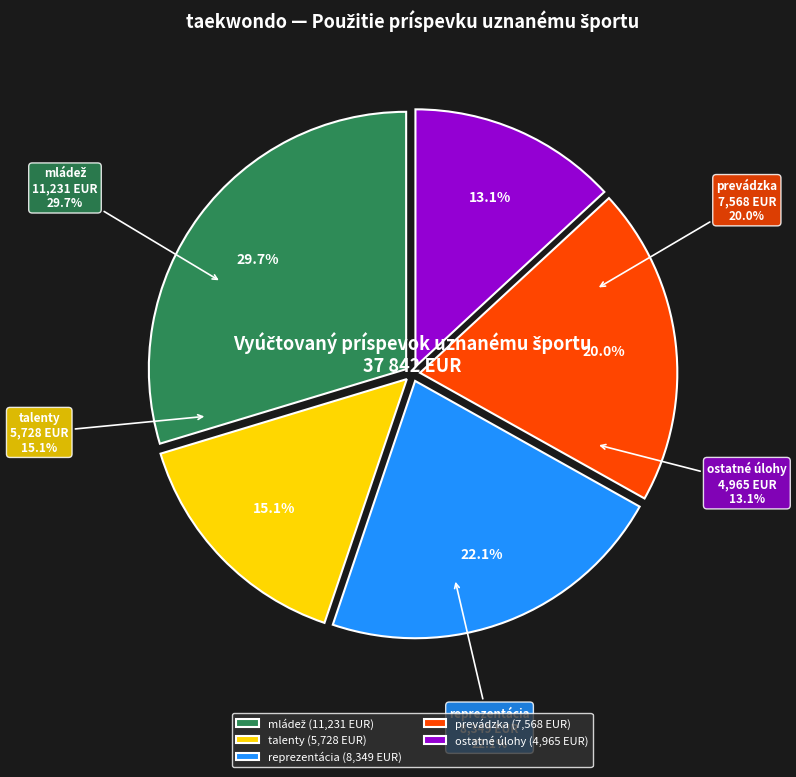

To the nearest percent, what is the average slice percentage?

20%